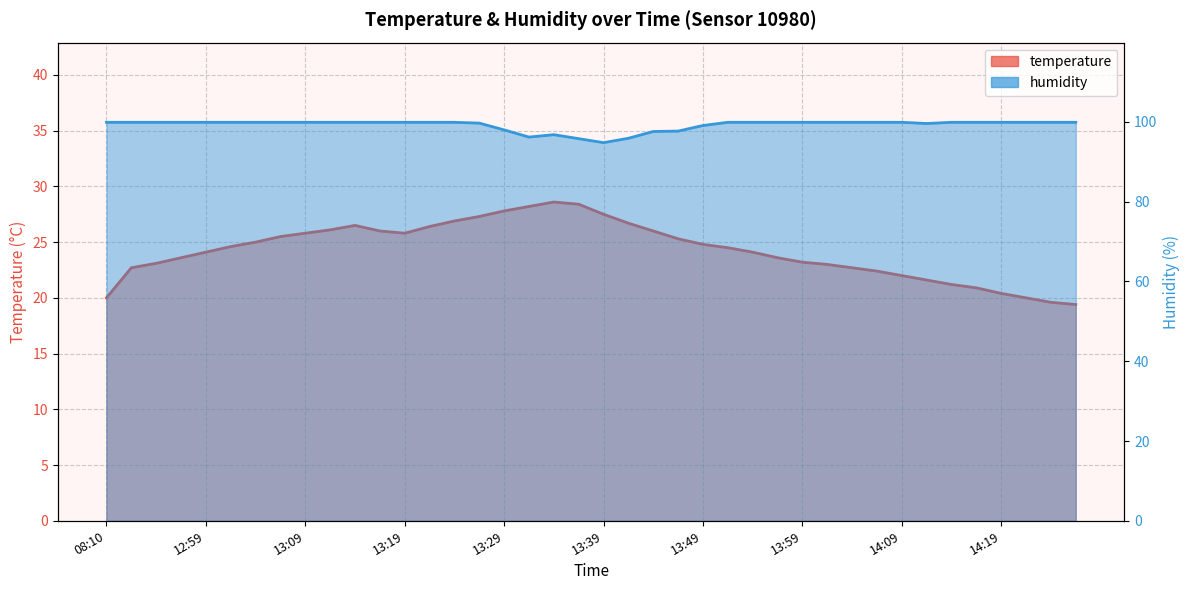

How many interior local peaks does the temperature series have?

2